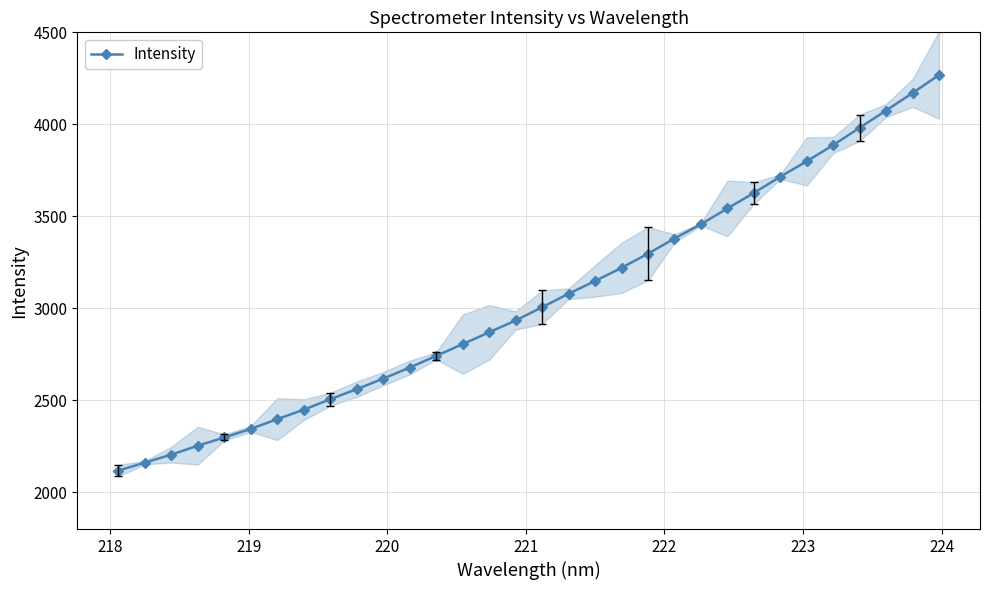

How many values in the Intensity series exceed 3005?

16